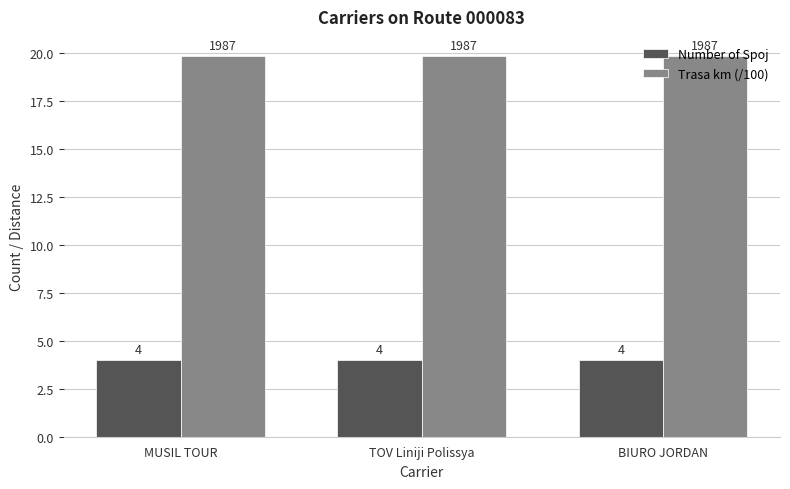

True or false: Number of Spoj has a value of 4.0 at MUSIL TOUR.

True